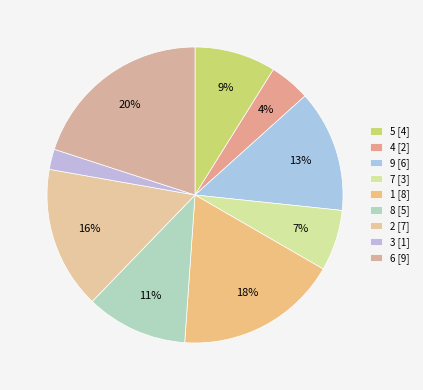

The 1 slice represents 6% of the pie. True or false?

False